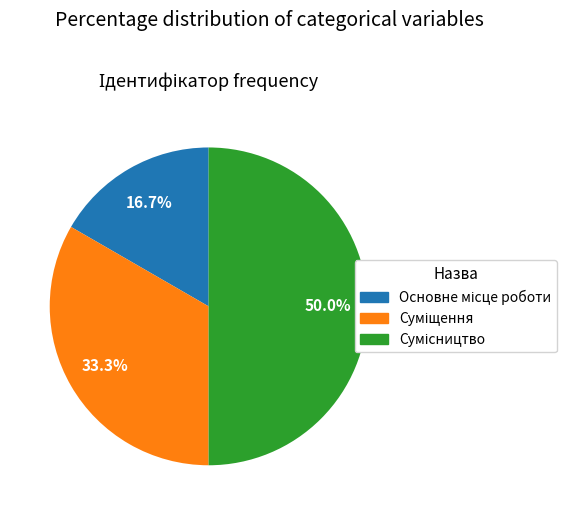

To the nearest percent, what is the difference between the largest and smallest slice percentages?

33%